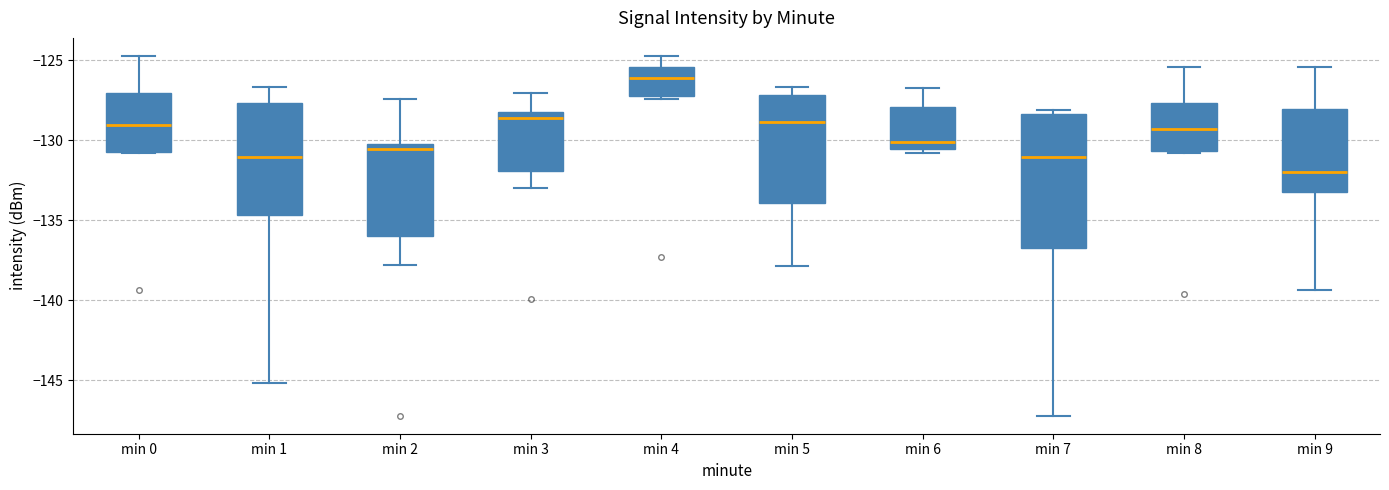

Reading left to right, transcribe this box plot: for each box, give where its median line is, the range the box spans, and where its two whiskers end, as read against the y-axis. The values are not printed on the chart, so give them approximately, as read against the axis.

min 0: median -129.0, box -131.0 to -127.0, whiskers -131.0 to -124.5
min 1: median -131.0, box -134.5 to -127.5, whiskers -145.0 to -126.5
min 2: median -130.5, box -136.0 to -130.0, whiskers -138.0 to -127.5
min 3: median -128.5 (just below the box's upper edge), box -132.0 to -128.5, whiskers -133.0 to -127.0
min 4: median -126.0, box -127.5 to -125.5, whiskers -127.5 (just below the box's lower edge) to -124.5
min 5: median -129.0, box -134.0 to -127.0, whiskers -138.0 to -126.5
min 6: median -130.0, box -130.5 to -128.0, whiskers -131.0 to -126.5
min 7: median -131.0, box -136.5 to -128.5, whiskers -147.0 to -128.0
min 8: median -129.5, box -130.5 to -127.5, whiskers -131.0 to -125.5
min 9: median -132.0, box -133.0 to -128.0, whiskers -139.5 to -125.5